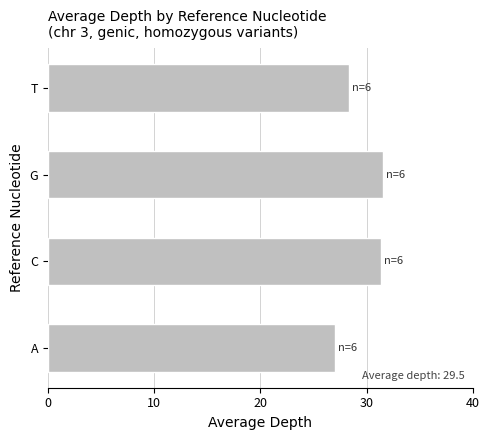

What is the change in value from A to C?

+4.3